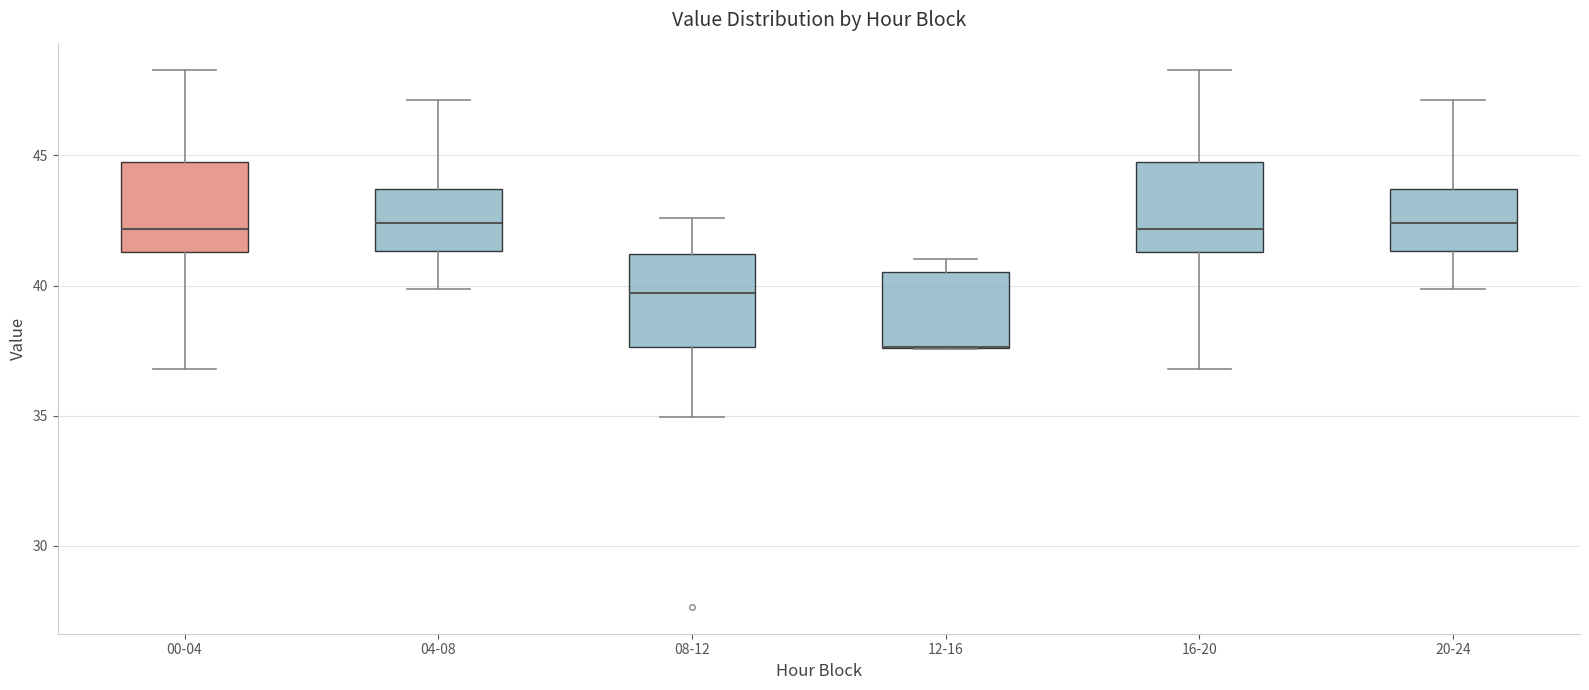

Reading left to right, transcribe this box plot: for each box, give where its median line is, the range the box spans, and where its two whiskers end, as read against the y-axis. The values are not printed on the chart, so give them approximately, as read against the axis.

00-04: median 42.0, box 41.5 to 45.0, whiskers 37.0 to 48.5
04-08: median 42.5, box 41.5 to 43.5, whiskers 40.0 to 47.0
08-12: median 39.5, box 37.5 to 41.0, whiskers 35.0 to 42.5
12-16: median 37.5 (drawn on the box's lower edge), box 37.5 to 40.5, whiskers 37.5 to 41.0
16-20: median 42.0, box 41.5 to 45.0, whiskers 37.0 to 48.5
20-24: median 42.5, box 41.5 to 43.5, whiskers 40.0 to 47.0